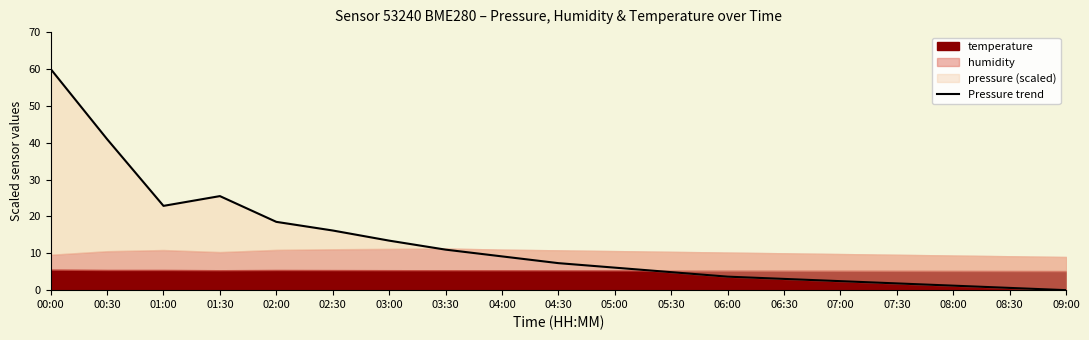

List the labels in order of value, smallest first.

09:00, 08:30, 08:00, 07:30, 07:00, 06:30, 06:00, 05:30, 05:00, 04:30, 04:00, 03:30, 03:00, 02:30, 02:00, 01:00, 01:30, 00:30, 00:00